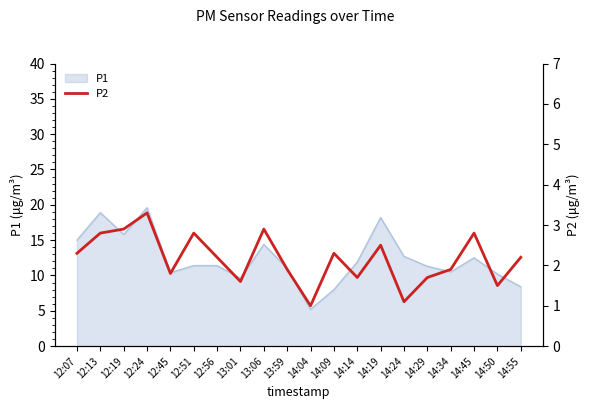

What is the smallest value displayed?

1.0